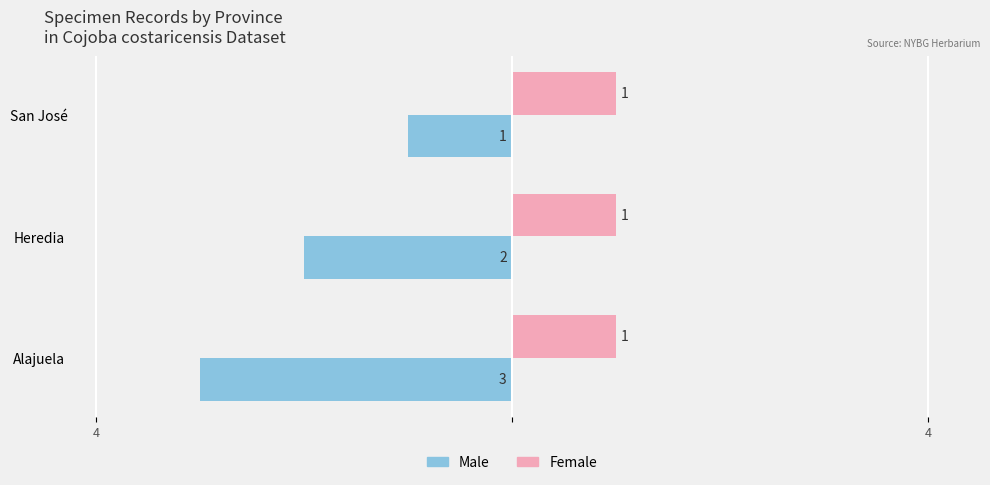

At how many categories does at least one series exceed 0?

3